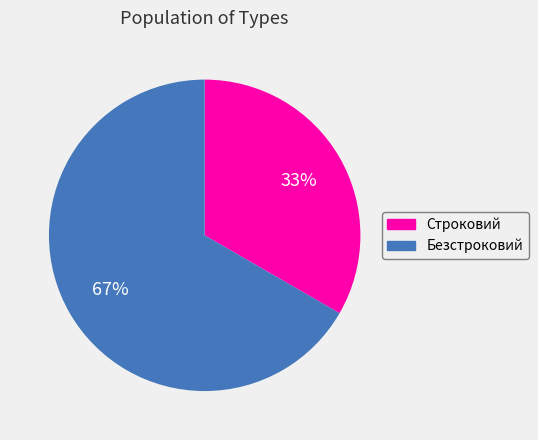

Count the number of slices in the pie.

2